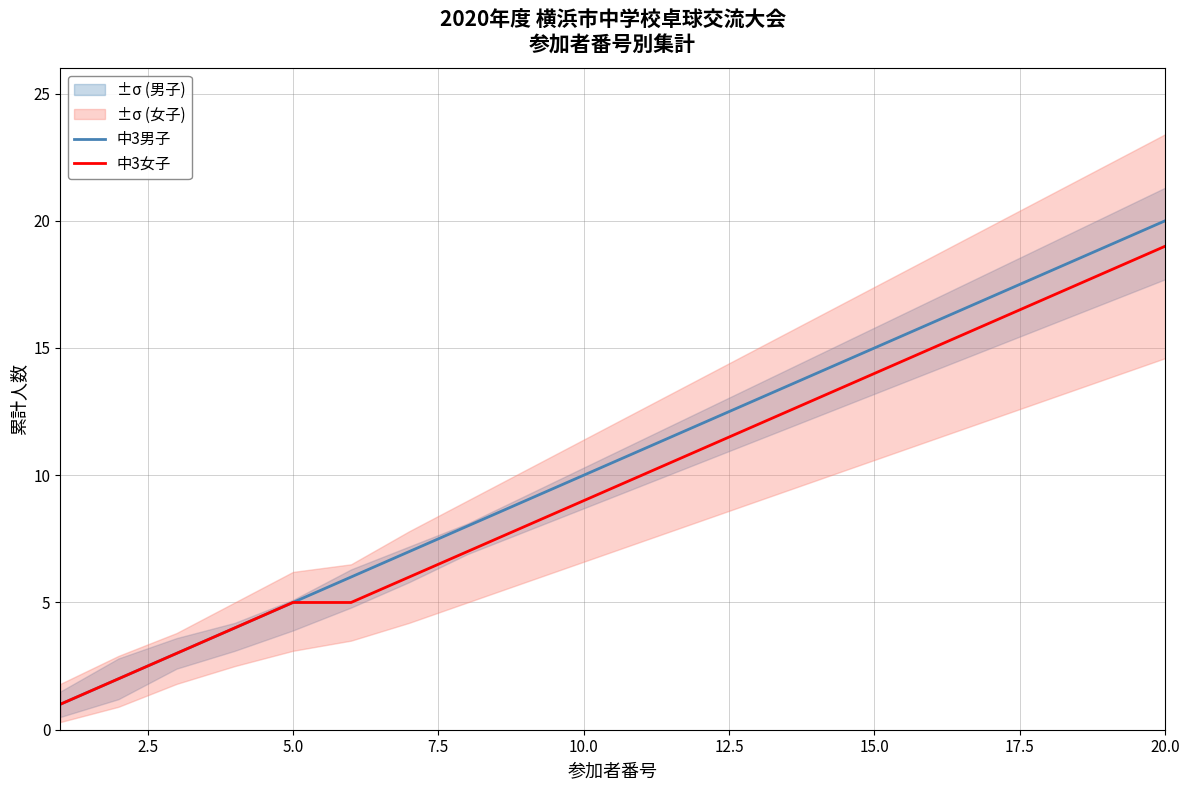

What is the maximum value shown in the chart?

20